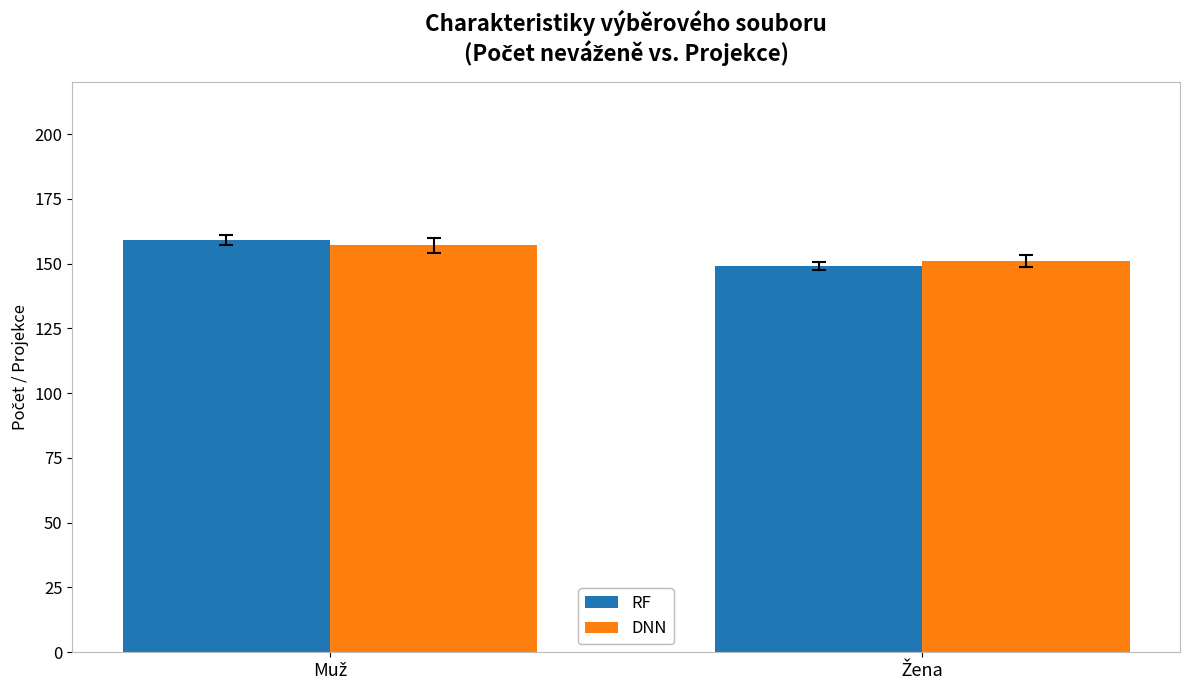

What is the sum of all RF values?

308.0